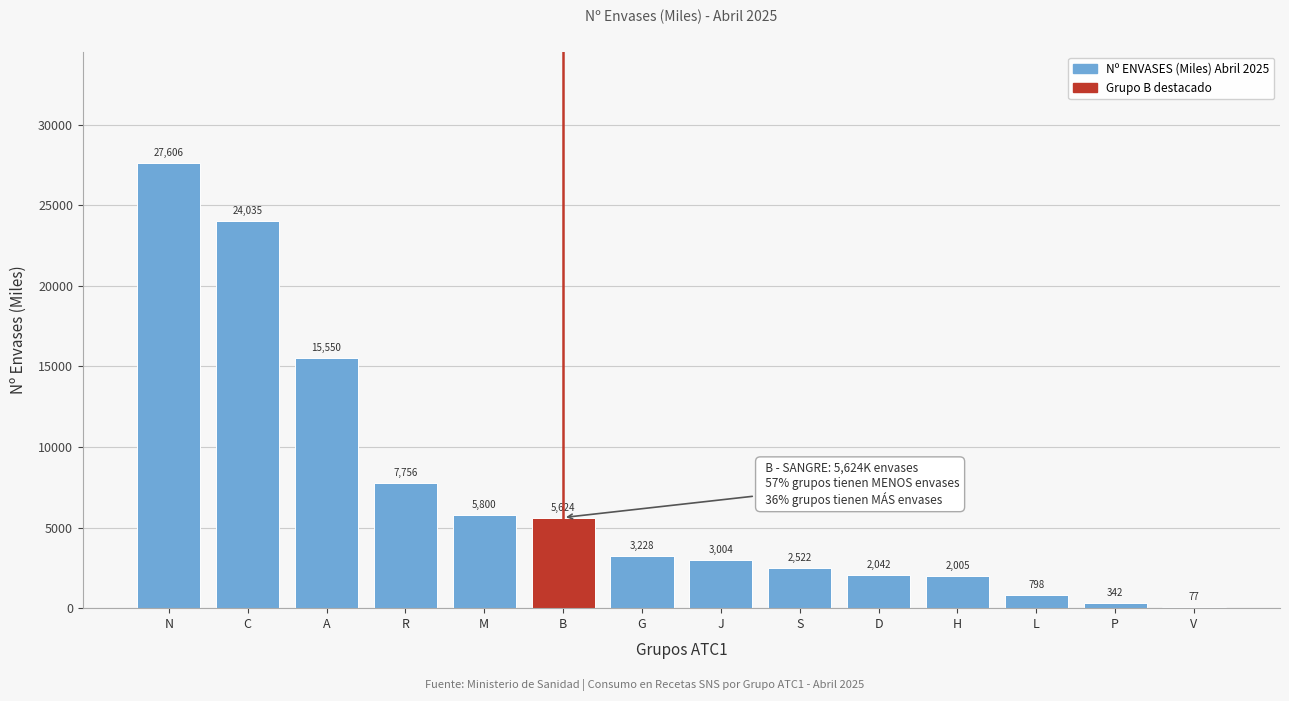

At which category does the chart reach its peak across all series?

N